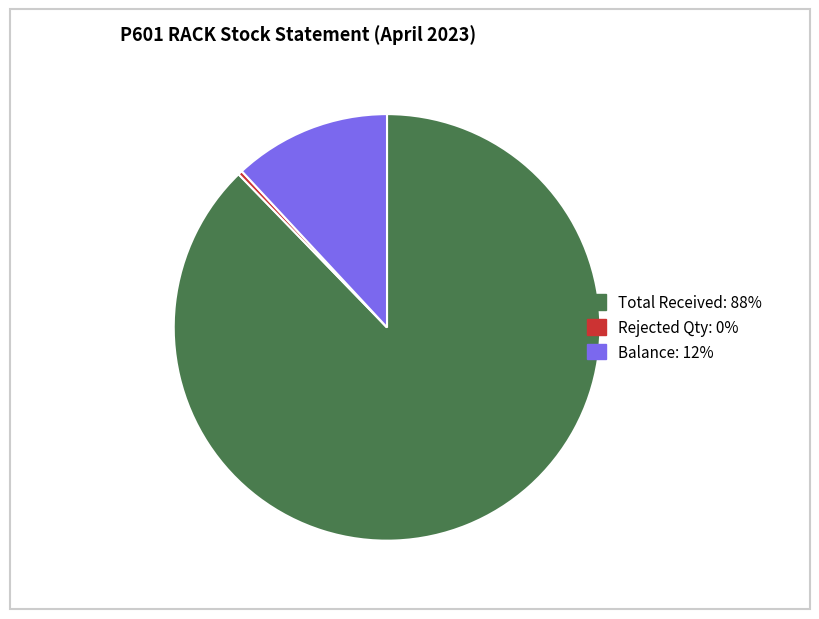

Is there a majority slice in this chart?

Yes